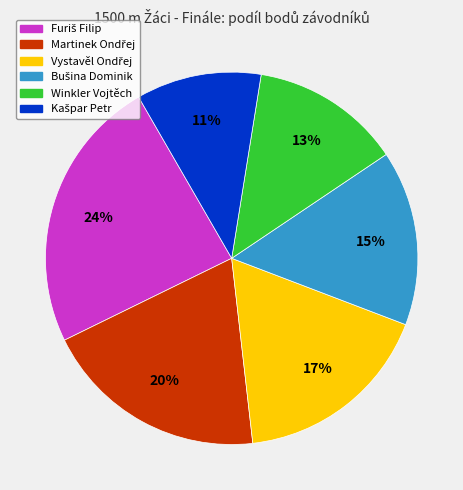

To the nearest percent, what is the difference between the largest and smallest slice percentages?

13%